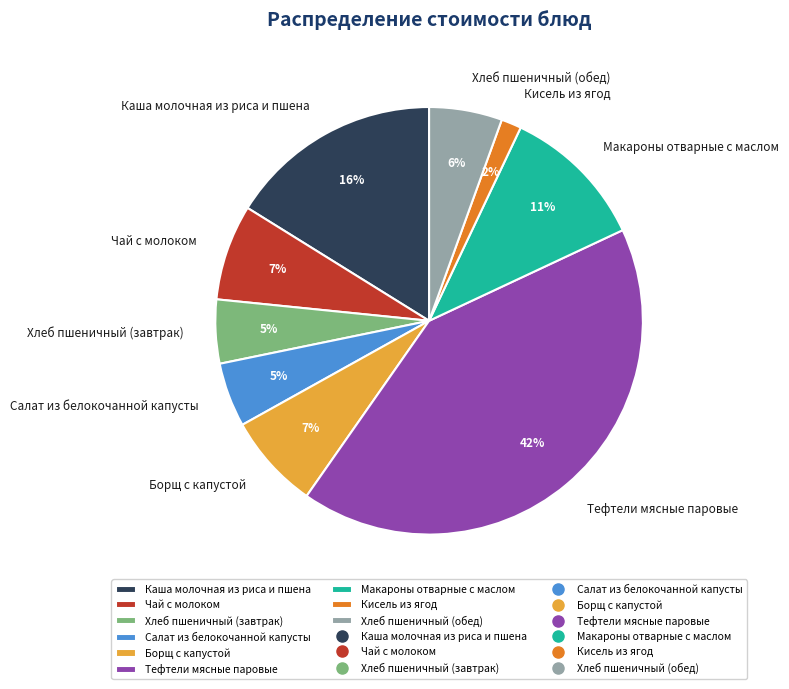

Does Борщ с капустой represent more than half of the total?

No